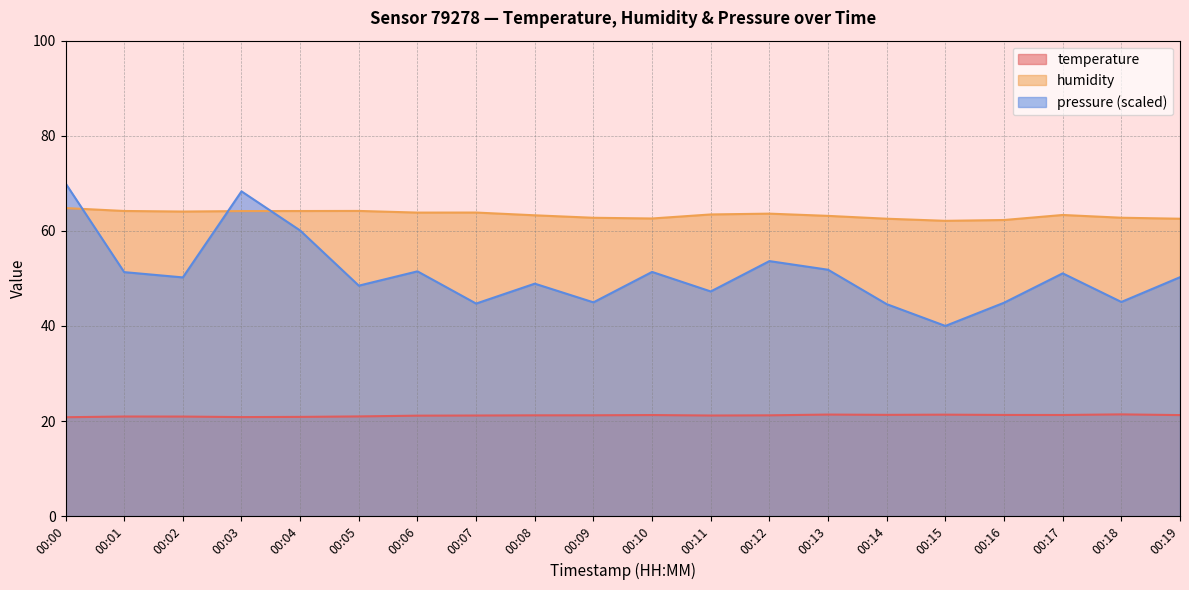

True or false: pressure_norm and humidity intersect in this chart.

True